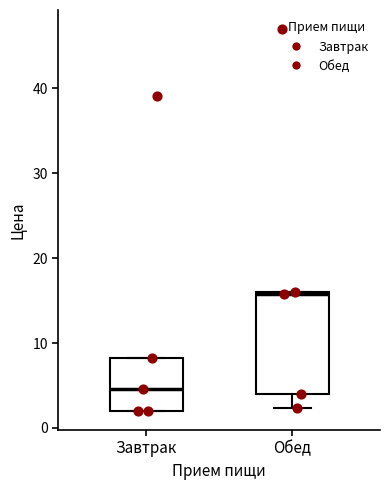

Comparing the boxes themselves (not the whiskers), which one is the tallest?

Обед